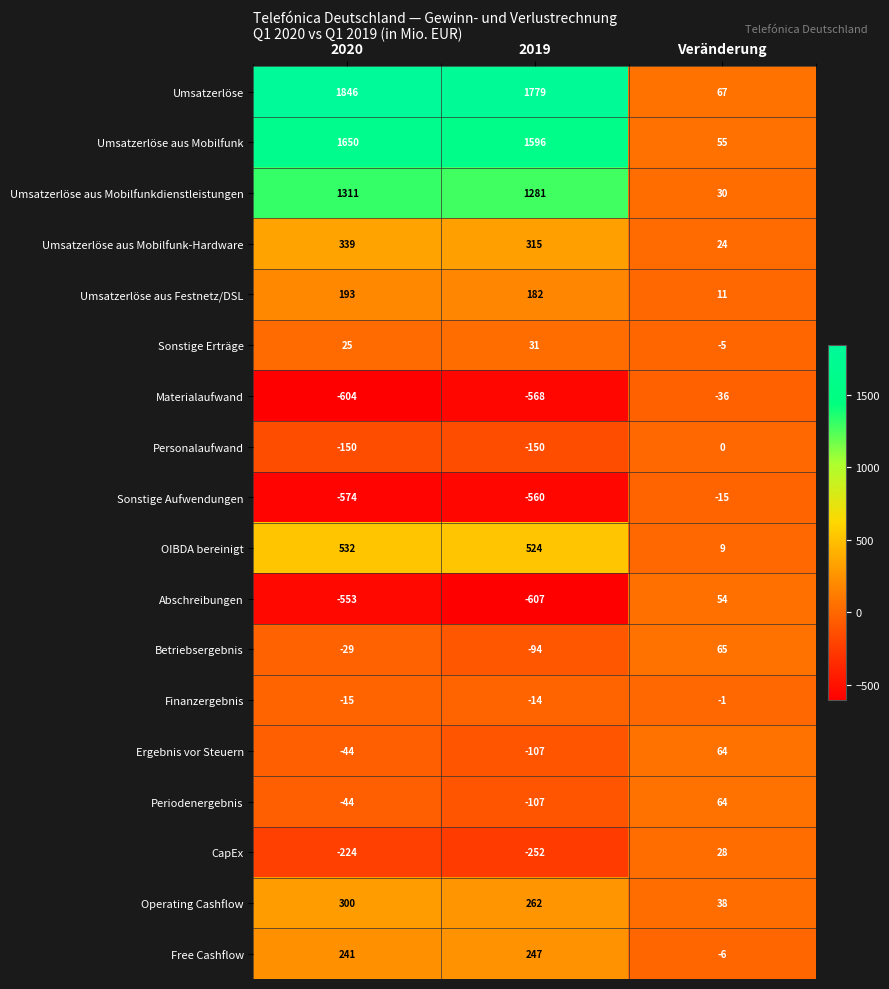

At how many categories does at least one series exceed 1148?

2